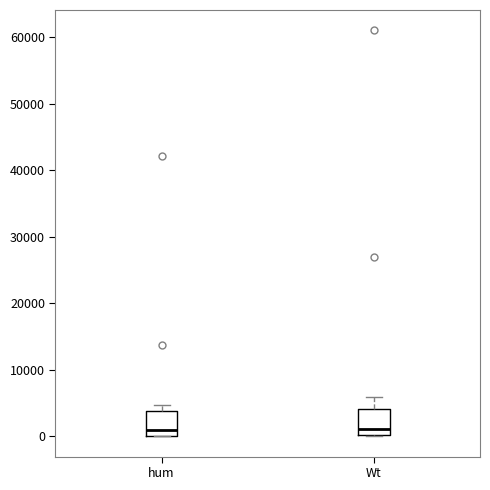

Reading left to right, read every box against the y-axis: the position of its median line, the range the box covers, and the ends of its whiskers. The values are not printed on the chart, so give them approximately, as read against the axis.

hum: median 1000, box 0 to 4000, whiskers 0 to 5000
Wt: median 1000, box 0 to 4000, whiskers 0 to 6000